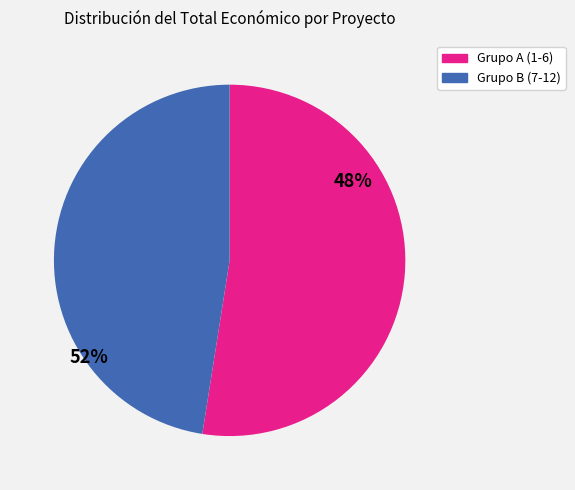

Is there any slice that represents more than half of the pie?

Yes